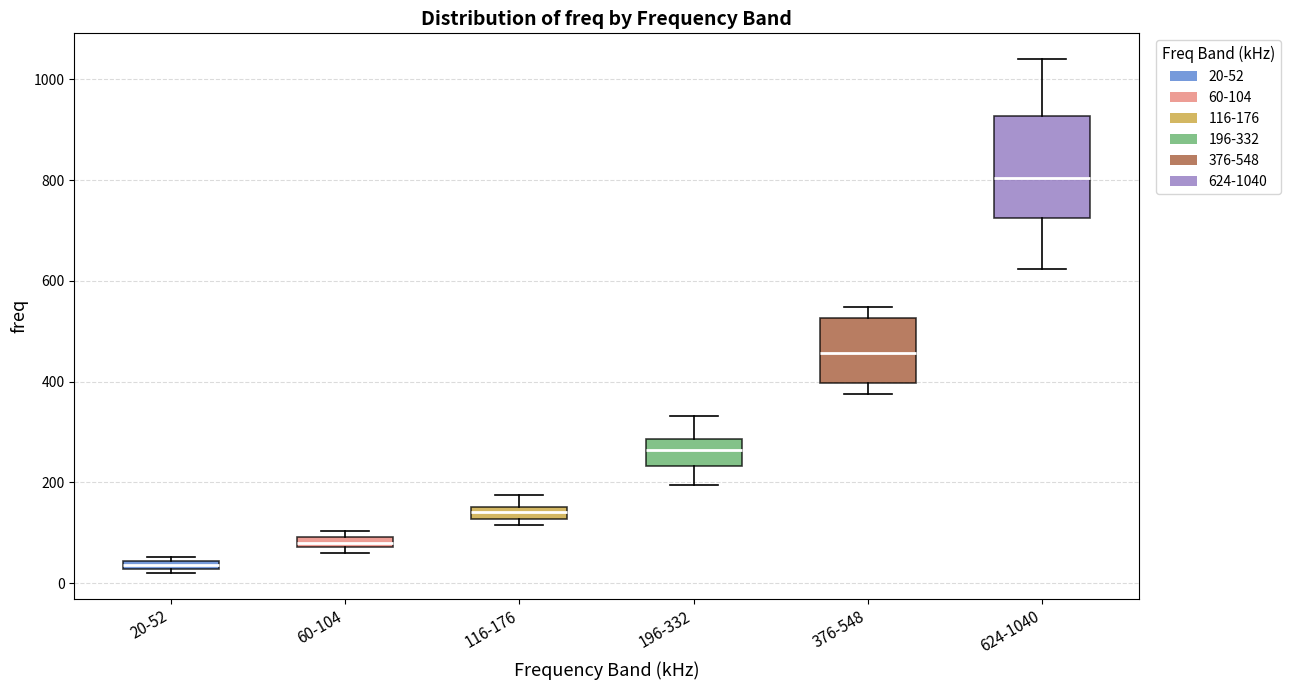

Where does the median line of the box for 116-176 sit on the y-axis? The values are not printed on the chart, so give them approximately, as read against the axis.

140